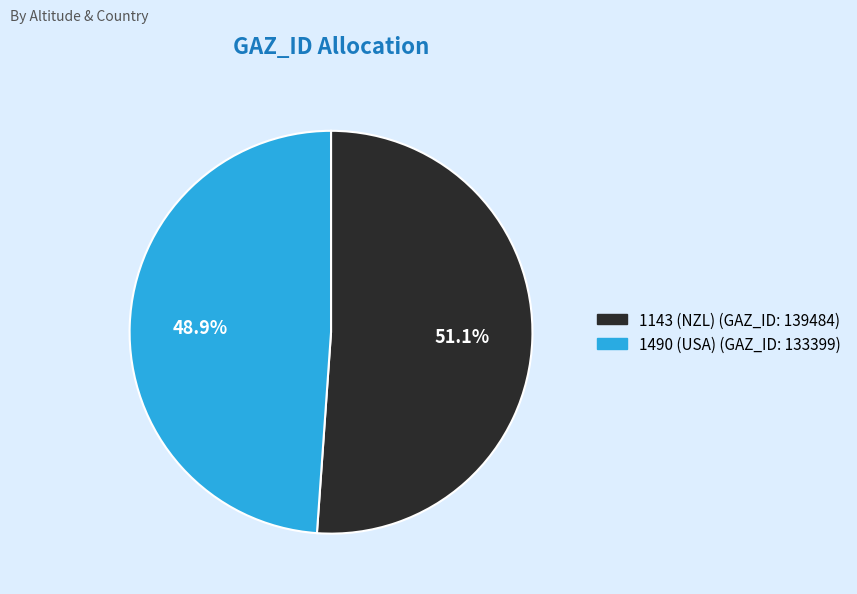

What is the ratio of the value at 1490 (USA) to the value at 1143 (NZL)?

1.0